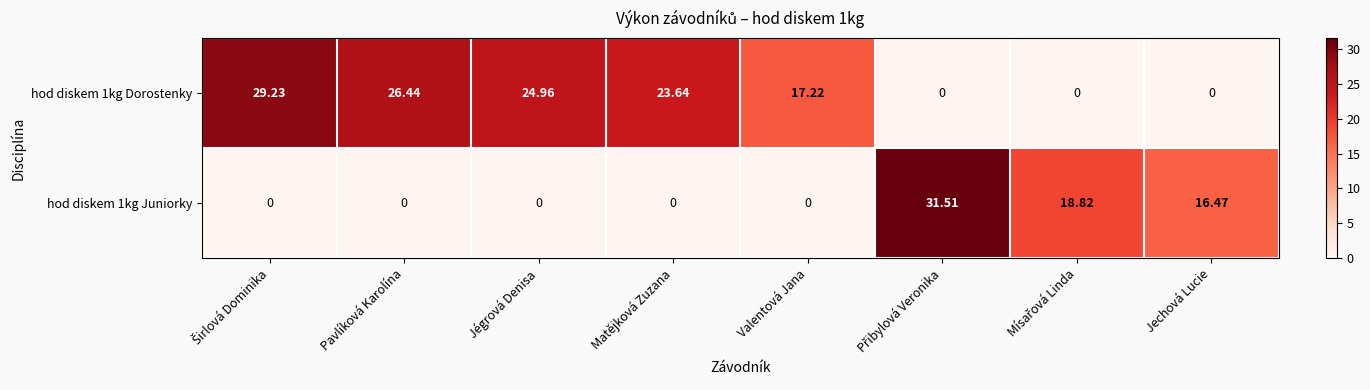

Where is hod diskem 1kg Juniorky nearest to the value 15?

Jechová Lucie